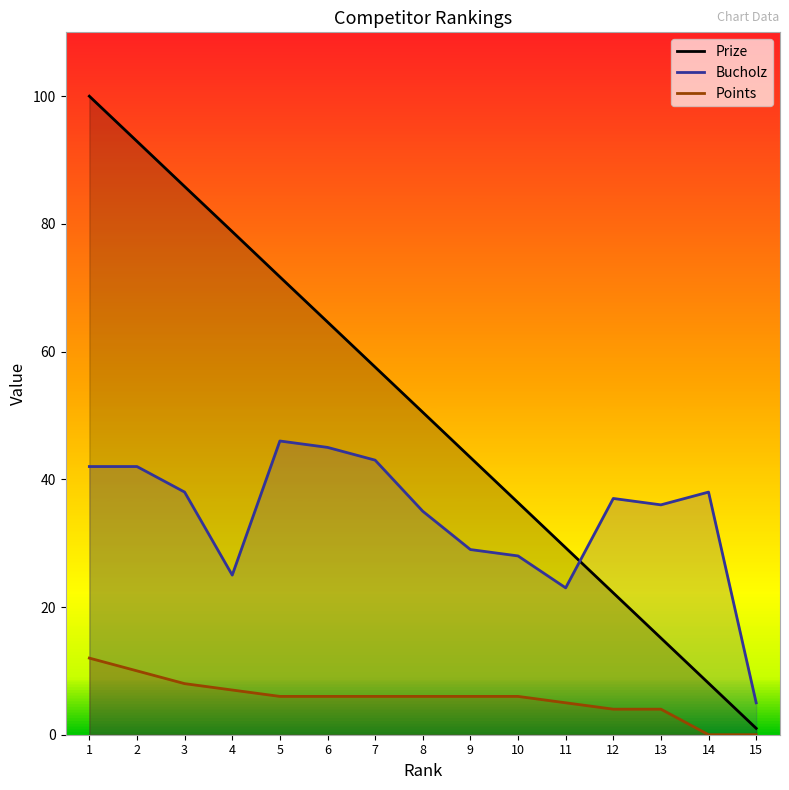

At which label does Bucholz first exceed 37?

1